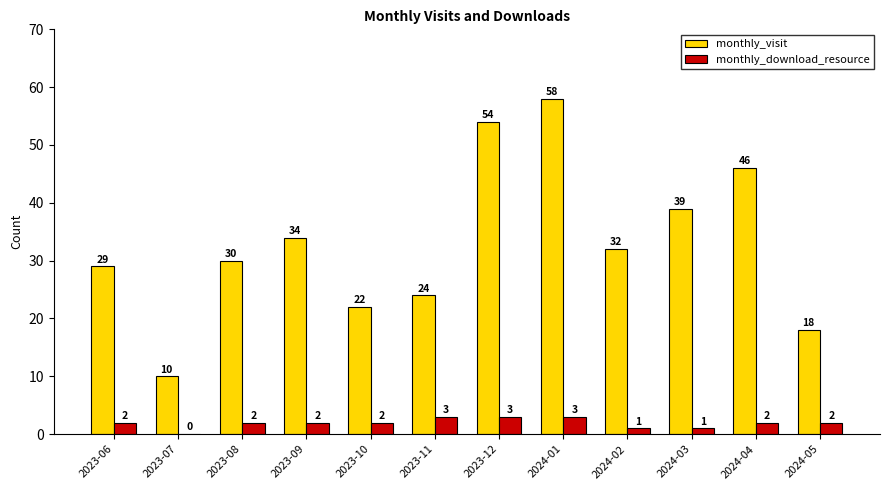

How many categories are shown in the chart?

12